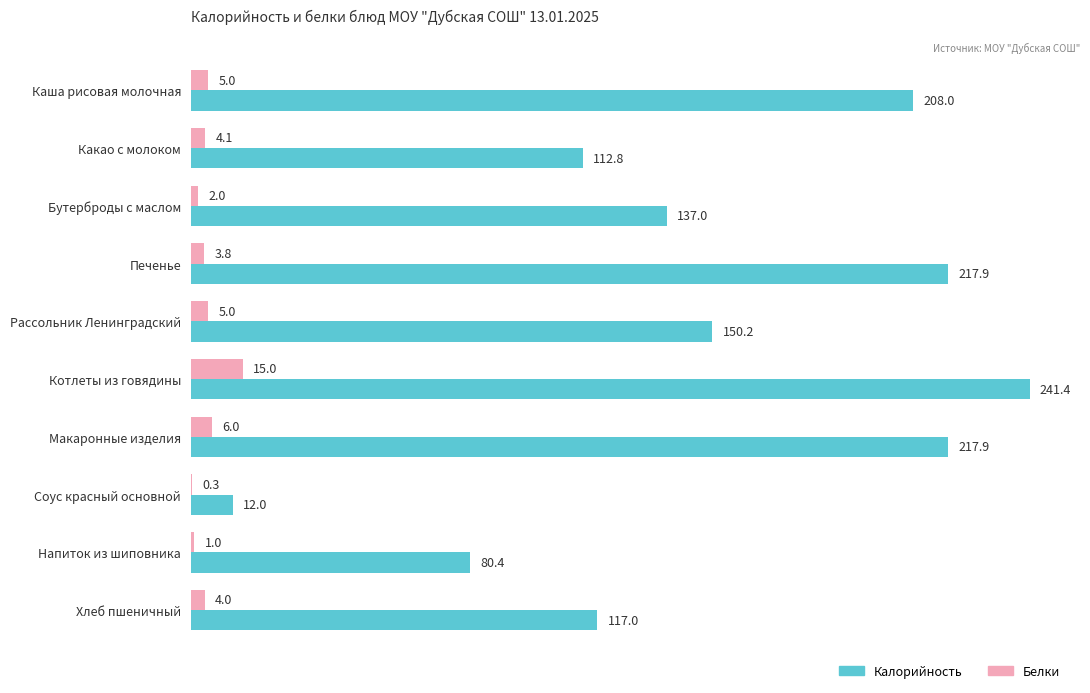

Which series has the largest total across all categories?

Калорийность